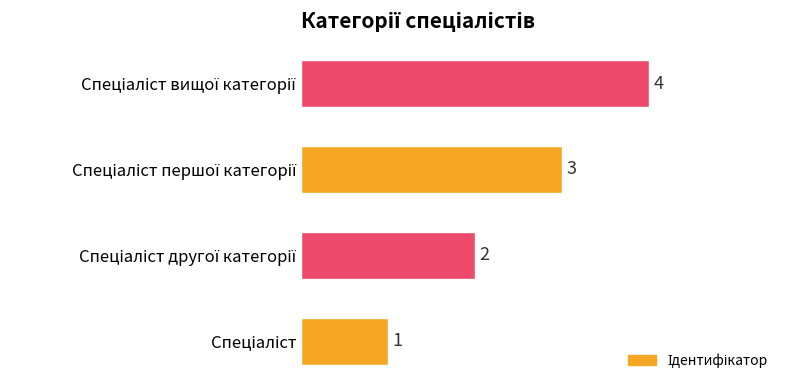

What is the smallest value displayed?

1